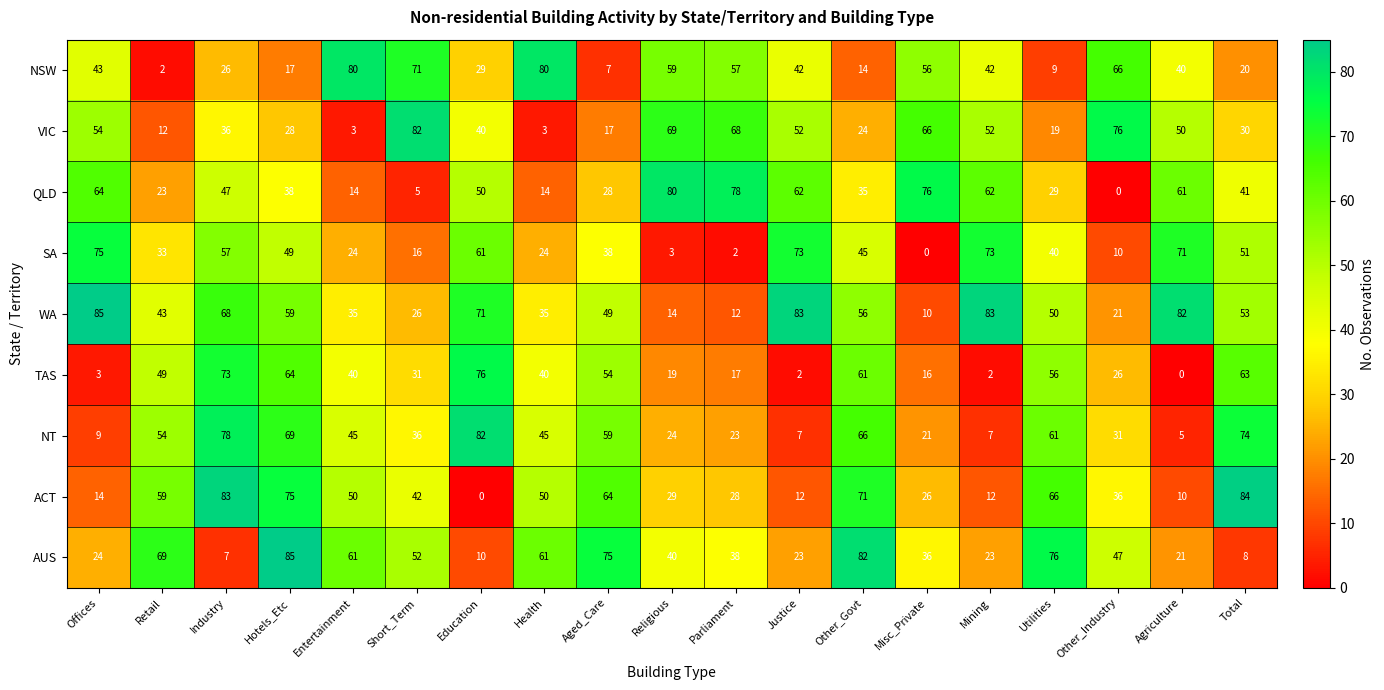

Count the number of data series in this chart.

9